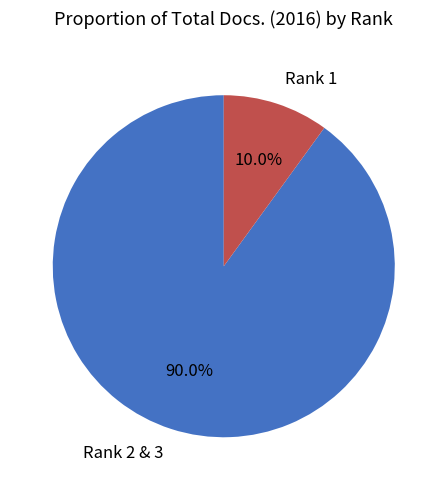

Between Rank 2 & 3 and Rank 1, which is larger?

Rank 2 & 3